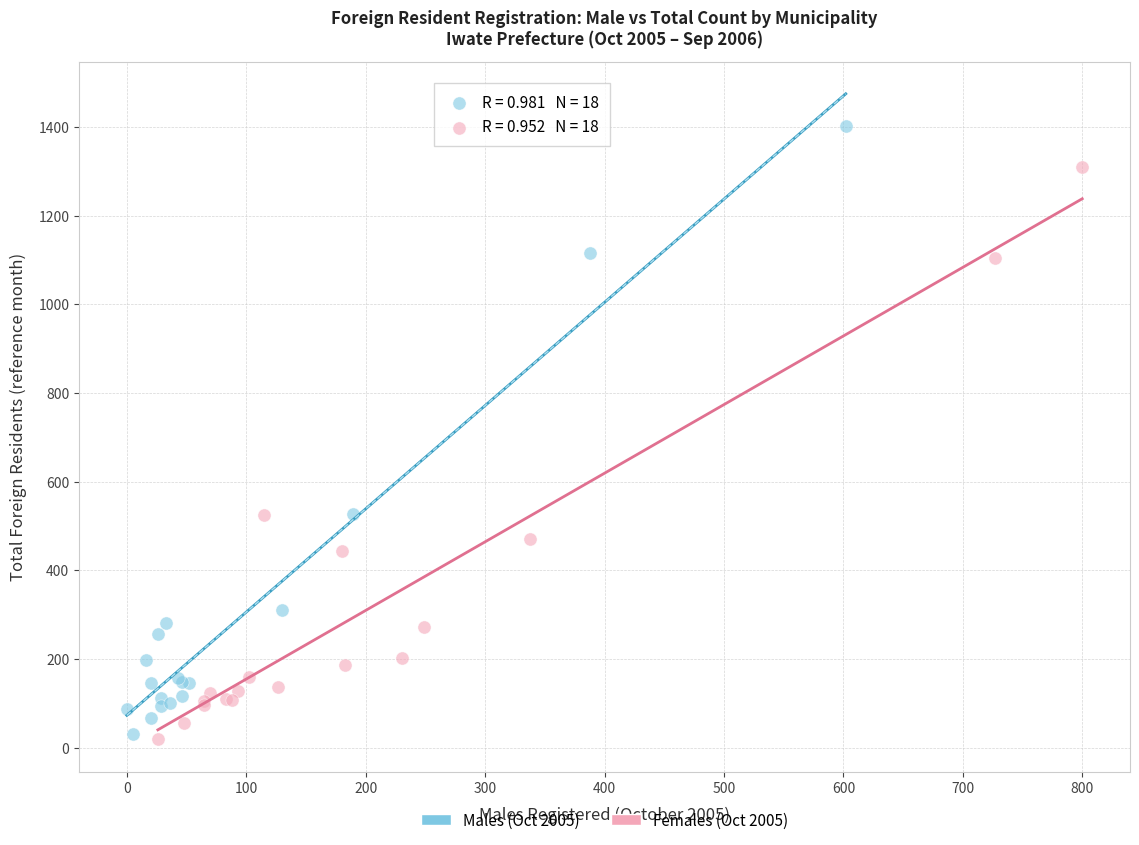

Which series has the widest spread of Y values?

Males (Oct 2005)